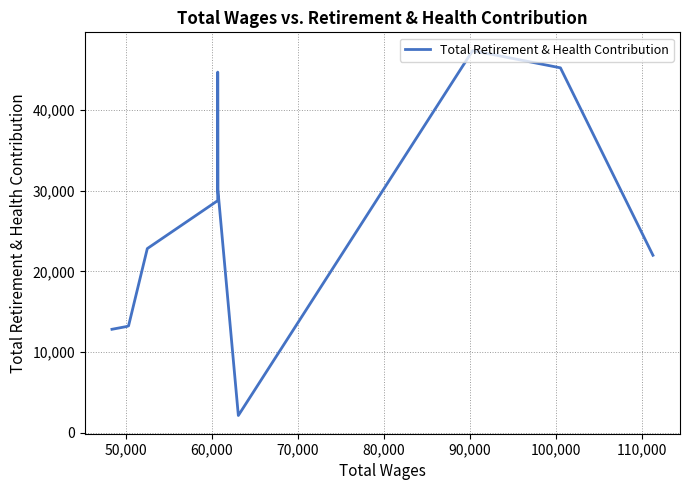

How many series are shown in this chart?

1